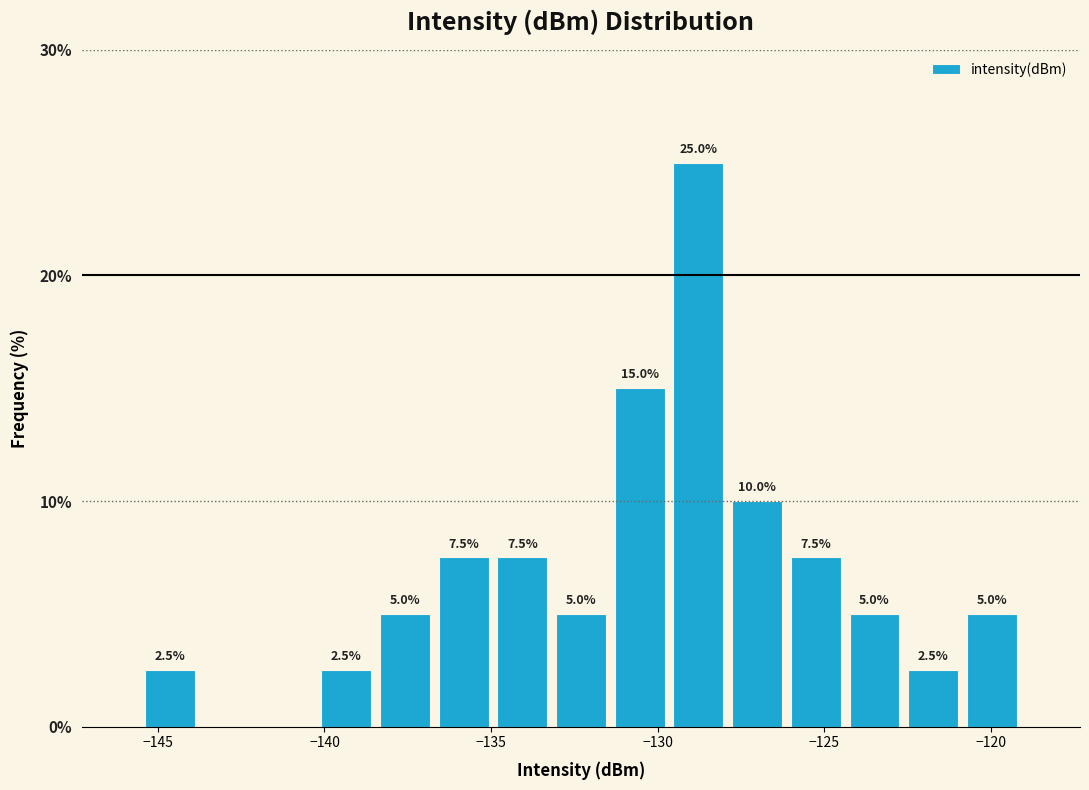

Read against the x-axis, roughly where is the centre of the tallest bar?

-129.0